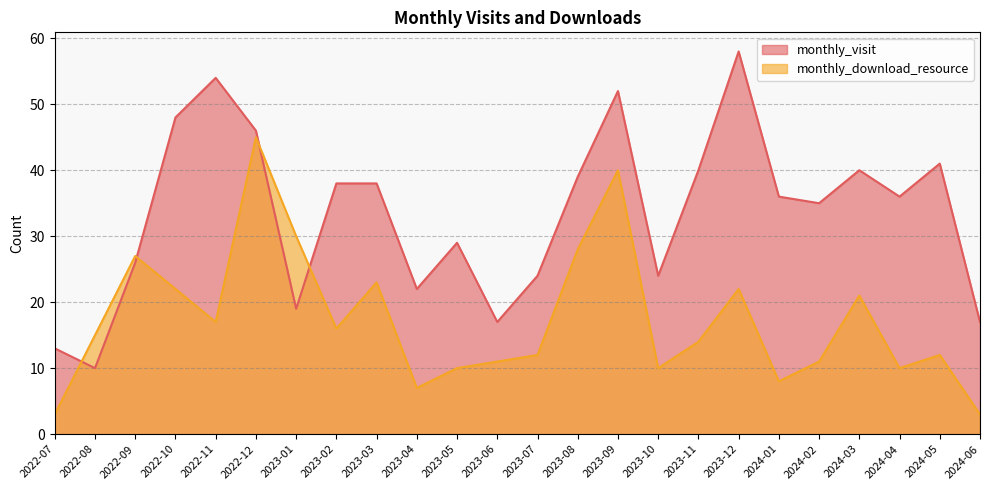

Where does the monthly_download_resource series first go above 15?

2022-09